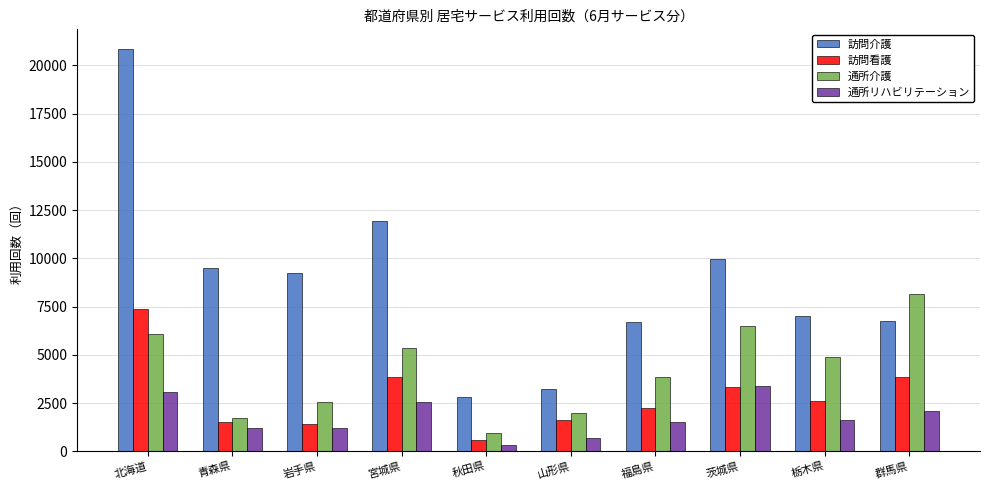

What is the label of the 4th bar from the left?

宮城県